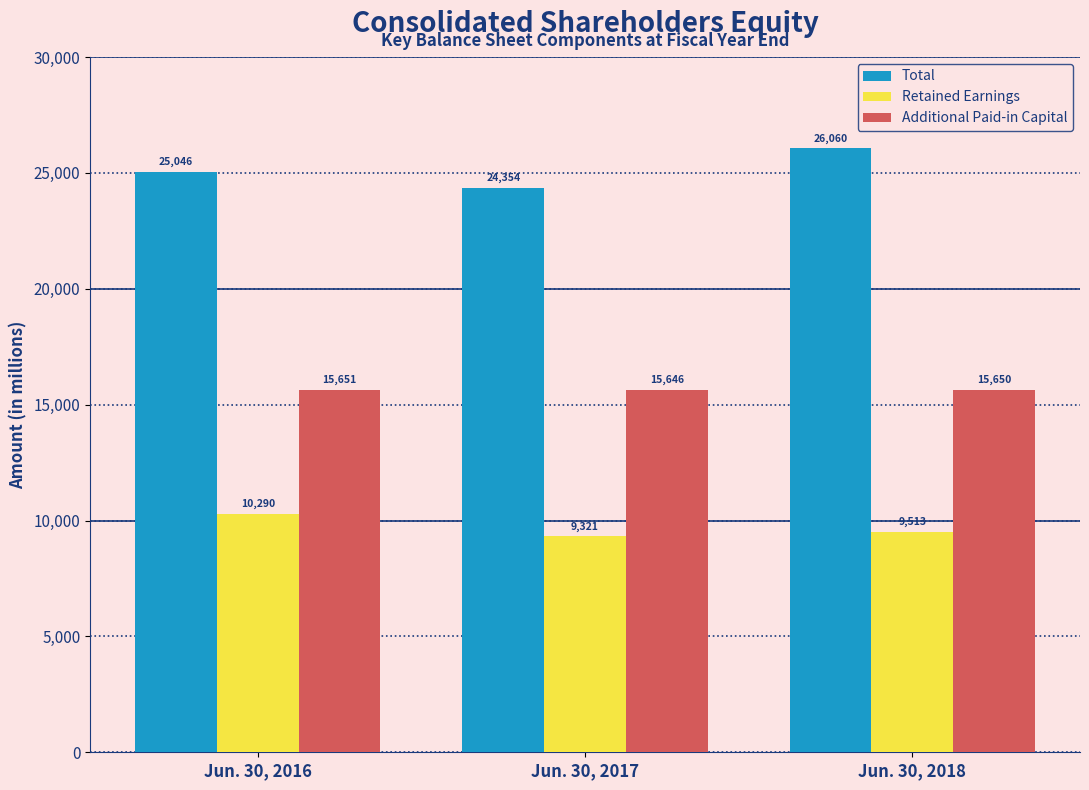

True or false: Additional Paid-in Capital has a value of 3245 at Jun. 30, 2018.

False